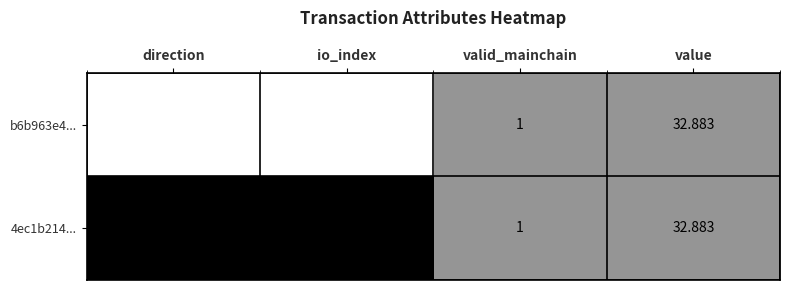

Which category has the highest value across all series?

value